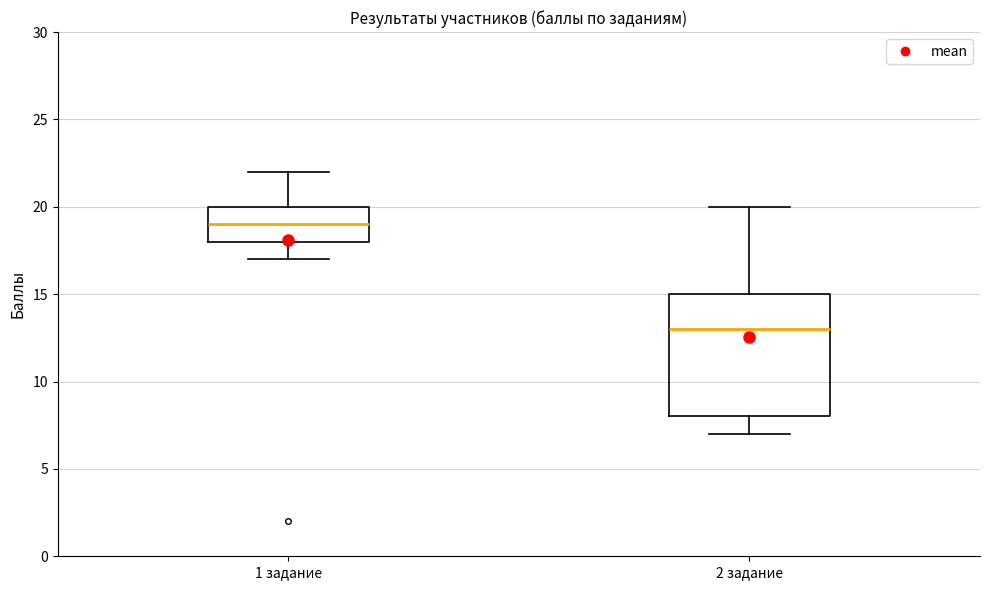

Reading left to right, read every box against the y-axis: the position of its median line, the range the box covers, and the ends of its whiskers. The values are not printed on the chart, so give them approximately, as read against the axis.

1 задание: median 19, box 18 to 20, whiskers 17 to 22
2 задание: median 13, box 8 to 15, whiskers 7 to 20